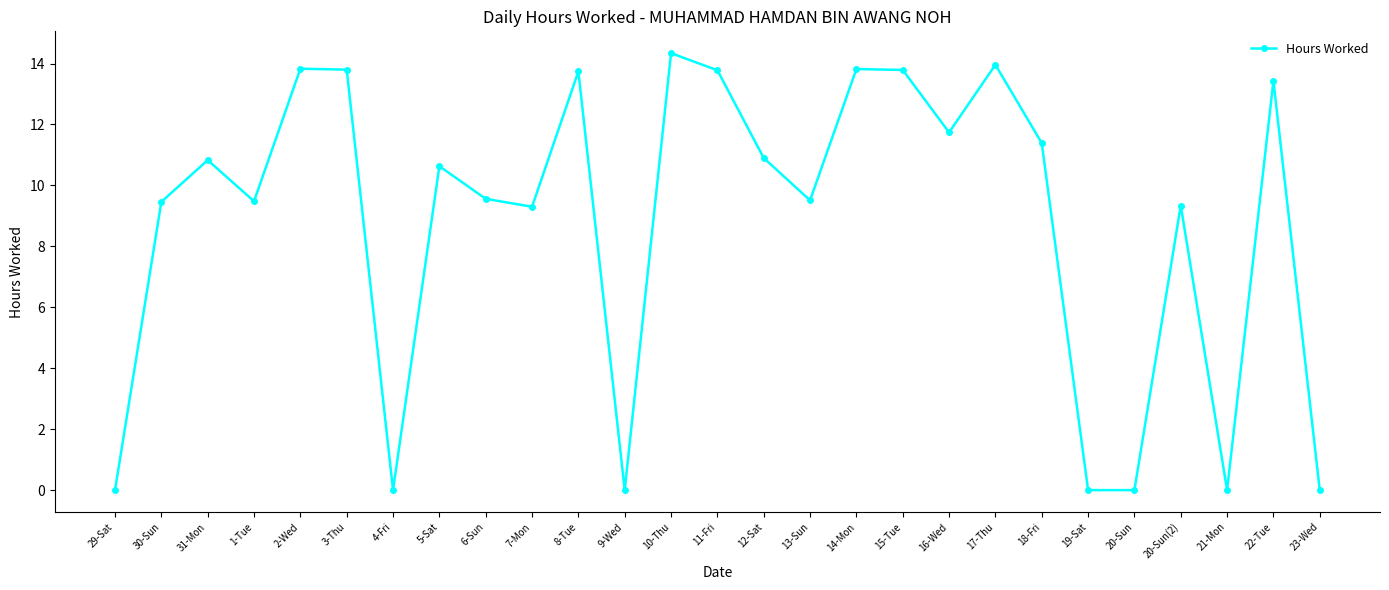

What position from the left is 17-Thu?

20